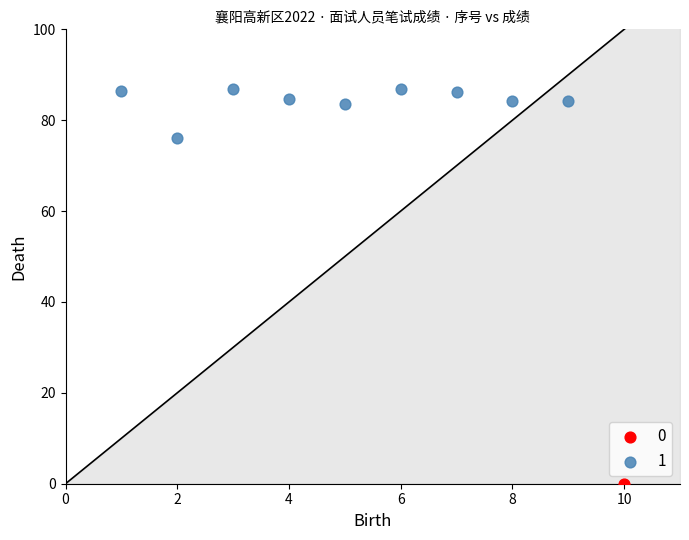

Which series reaches the maximum Y coordinate?

1